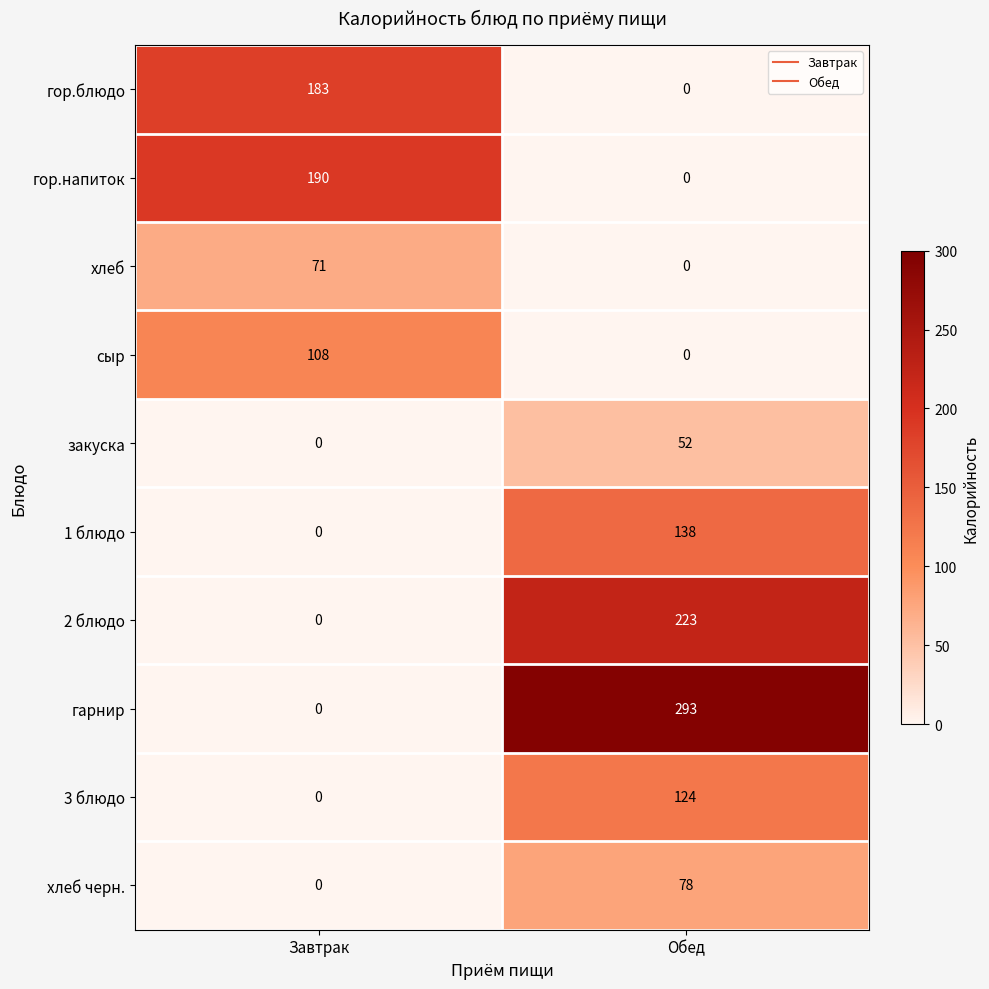

Which series has the widest spread of values?

гарнир